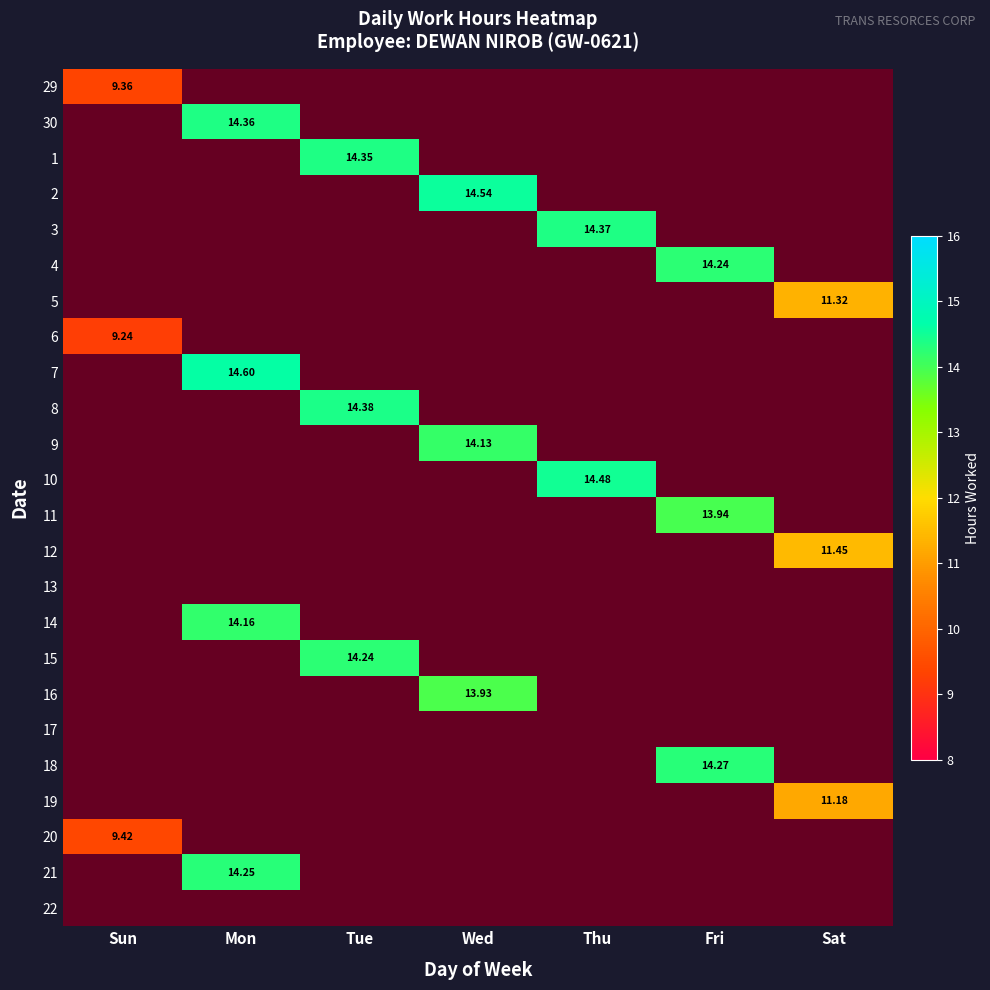

True or false: 20 has a value of 14.8 at Sun.

False